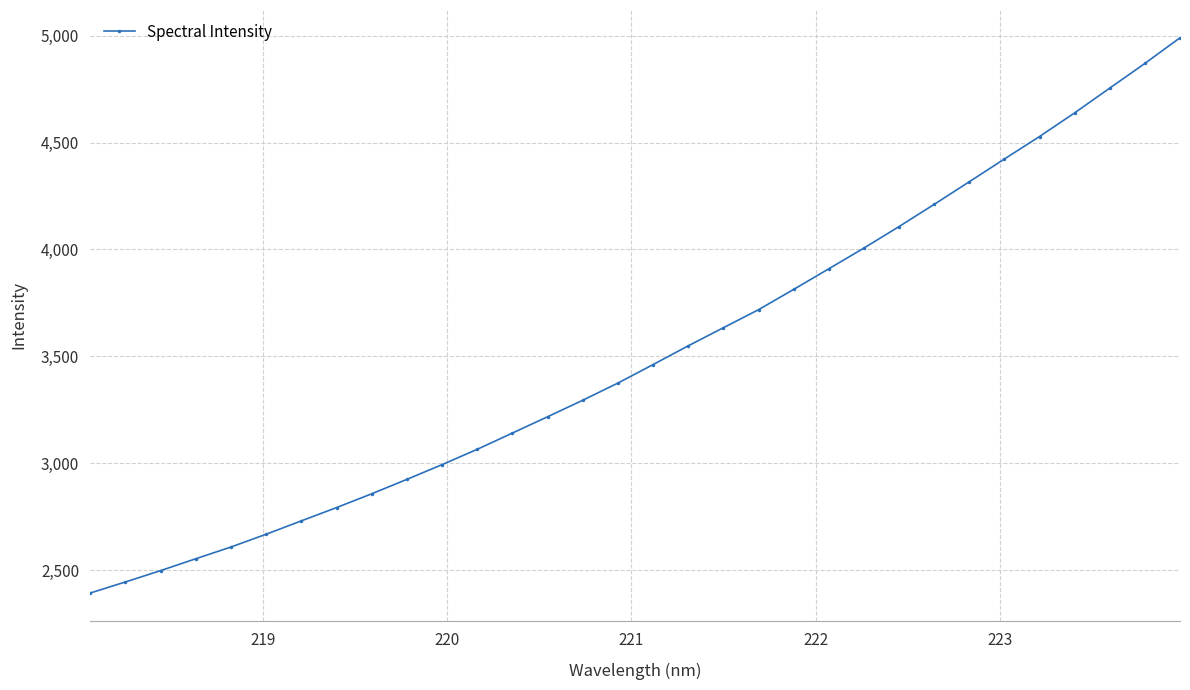

Count the number of values greater than 3462.

16